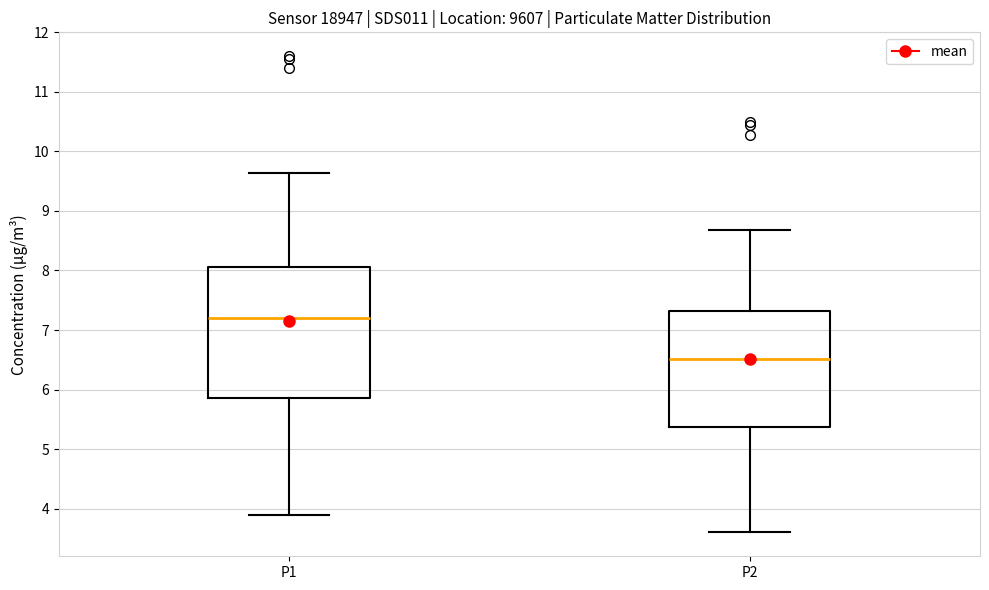

Where does the median line of the box for P2 sit on the y-axis? The values are not printed on the chart, so give them approximately, as read against the axis.

6.5